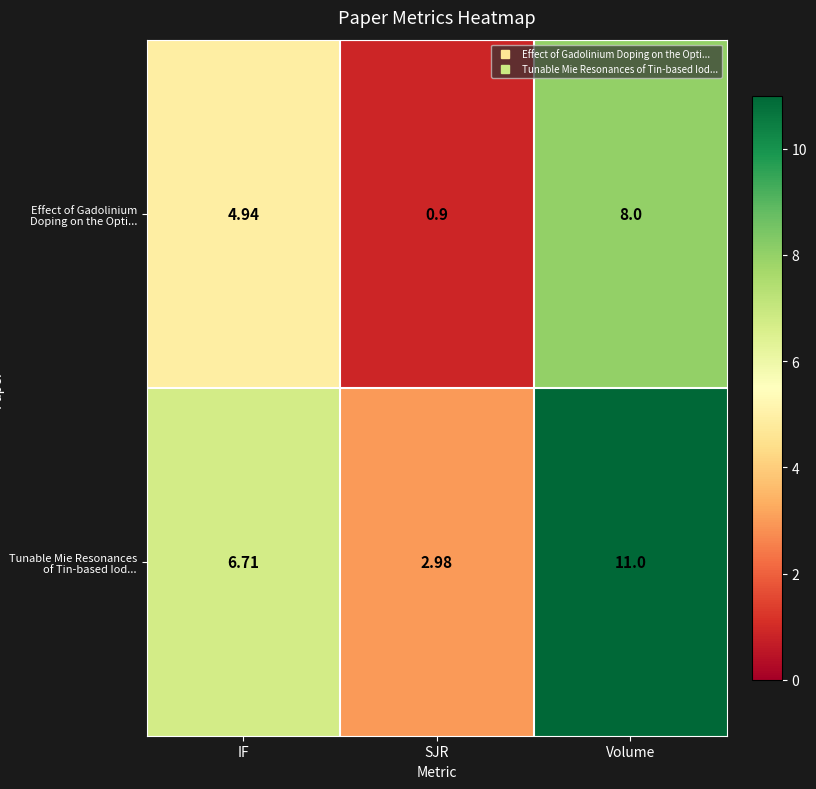

At how many categories does at least one series exceed 10?

1